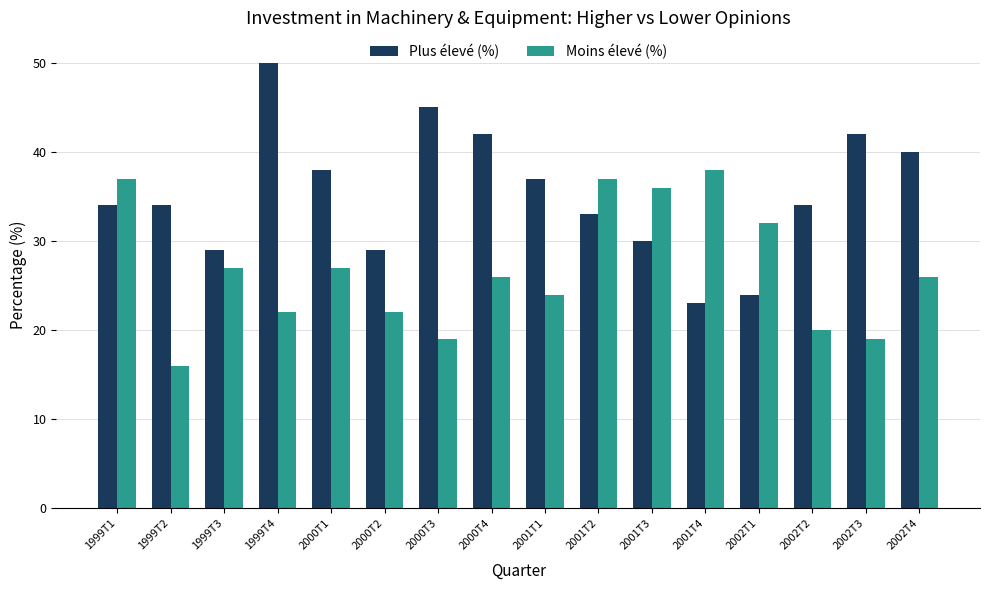

Rank the series by their maximum value, from lowest to highest.

Moins élevé (%), Plus élevé (%)